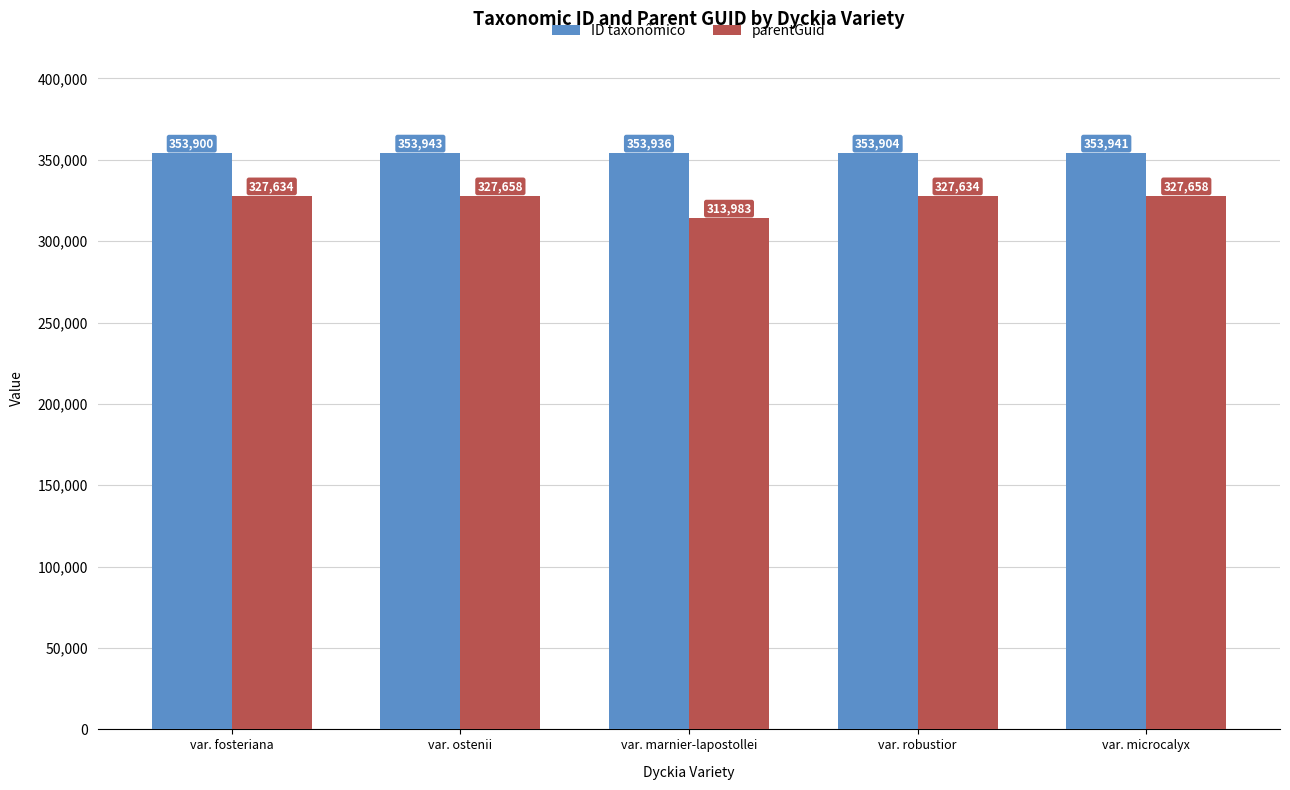

Rank the series at var. robustior from highest to lowest value.

ID taxonômico, parentGuid